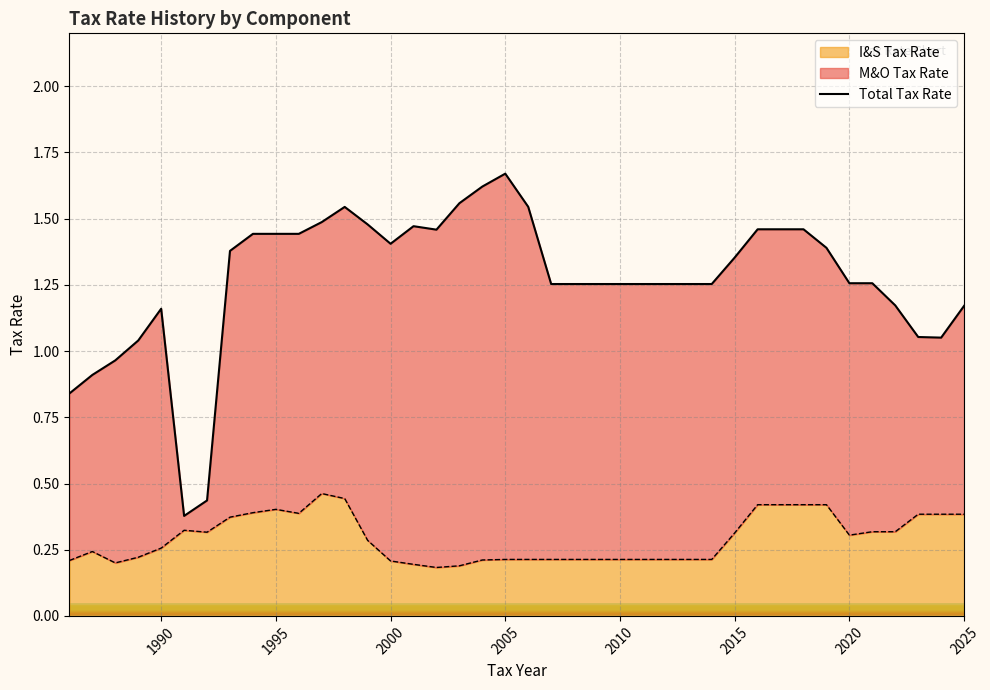

Is it true that I&S Tax Rate equals 0.2 at 2005?

True